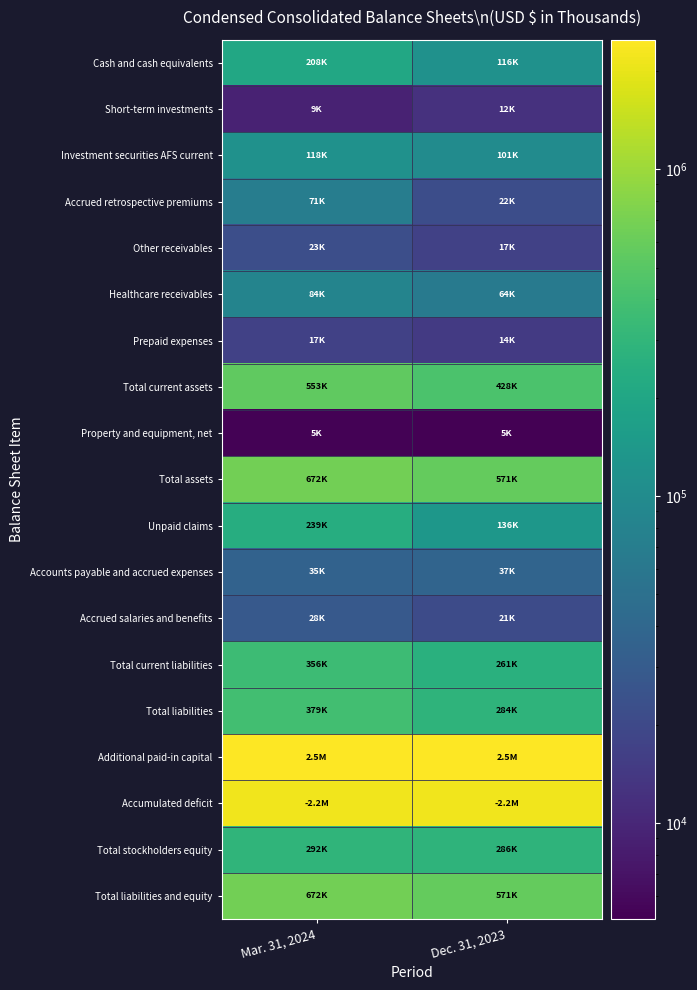

Which label corresponds to the largest value in the chart?

Mar. 31, 2024